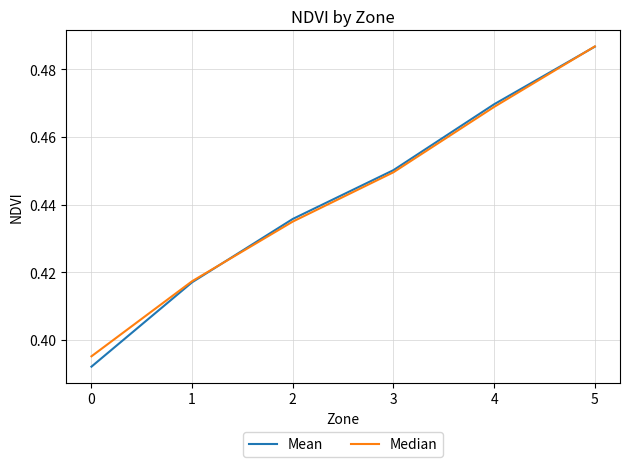

Which label corresponds to the smallest value in the chart?

0